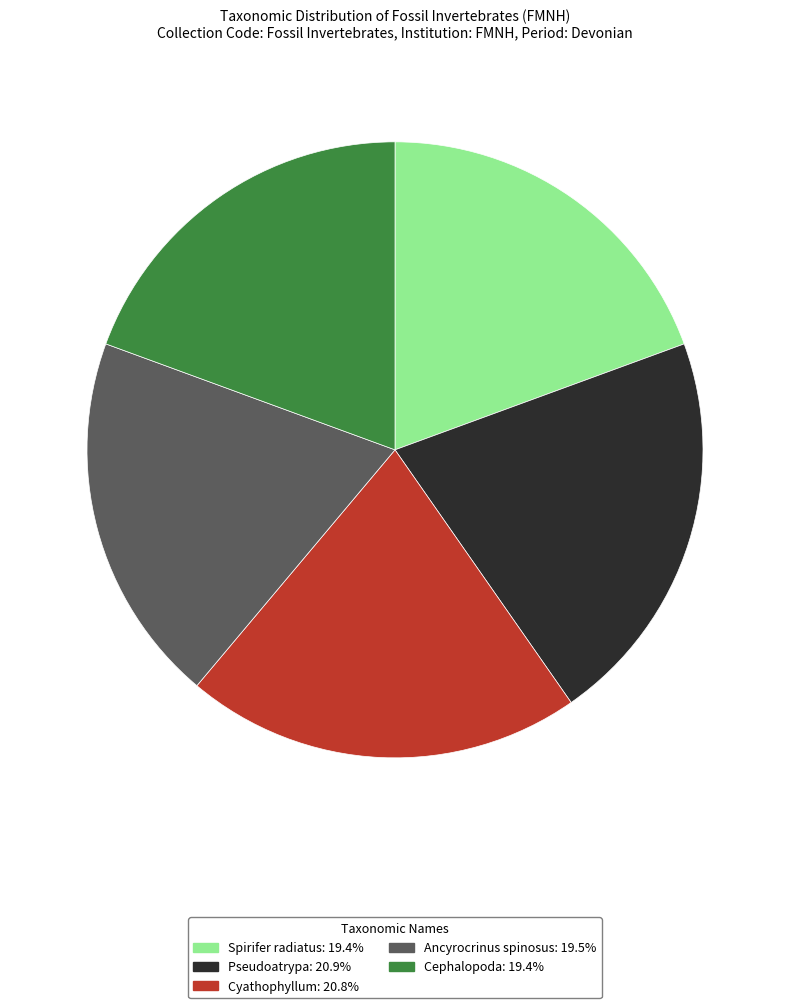

What is the ratio of the value at Cyathophyllum to the value at Pseudoatrypa?

1.0